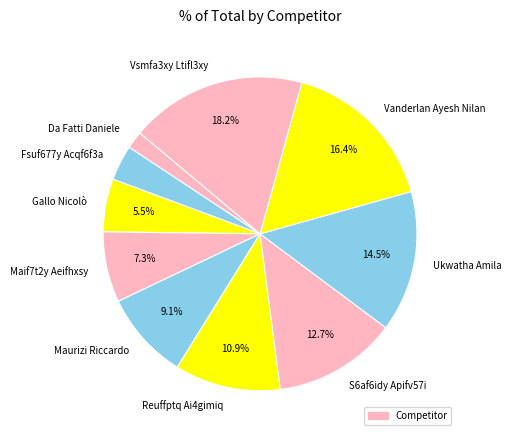

Which slice is the largest?

Vsmfa3xy Ltifl3xy